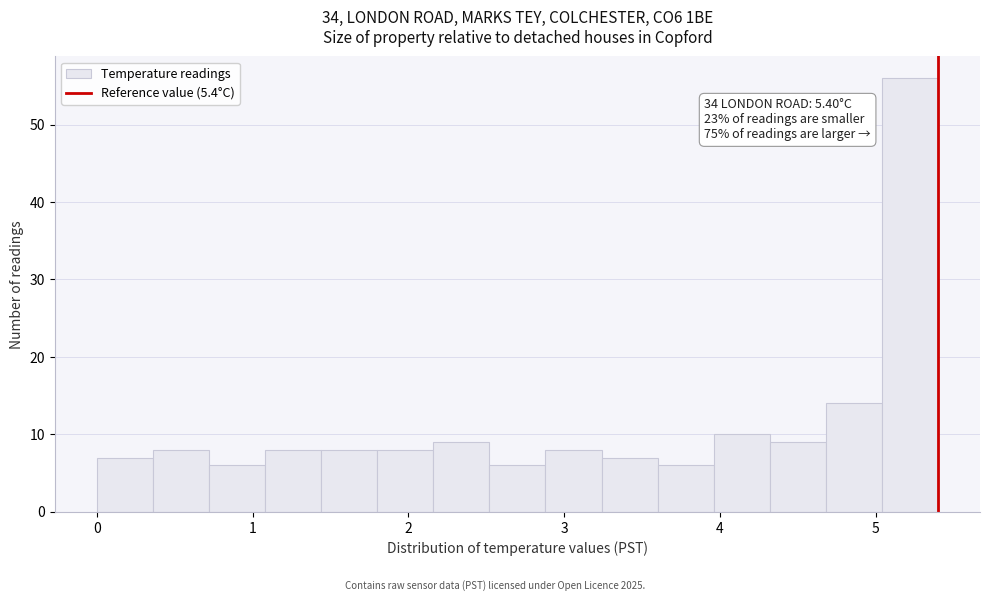

Around what value on the x-axis is the tallest bar? Give the approximate position of its centre, as read against the axis.

5.2